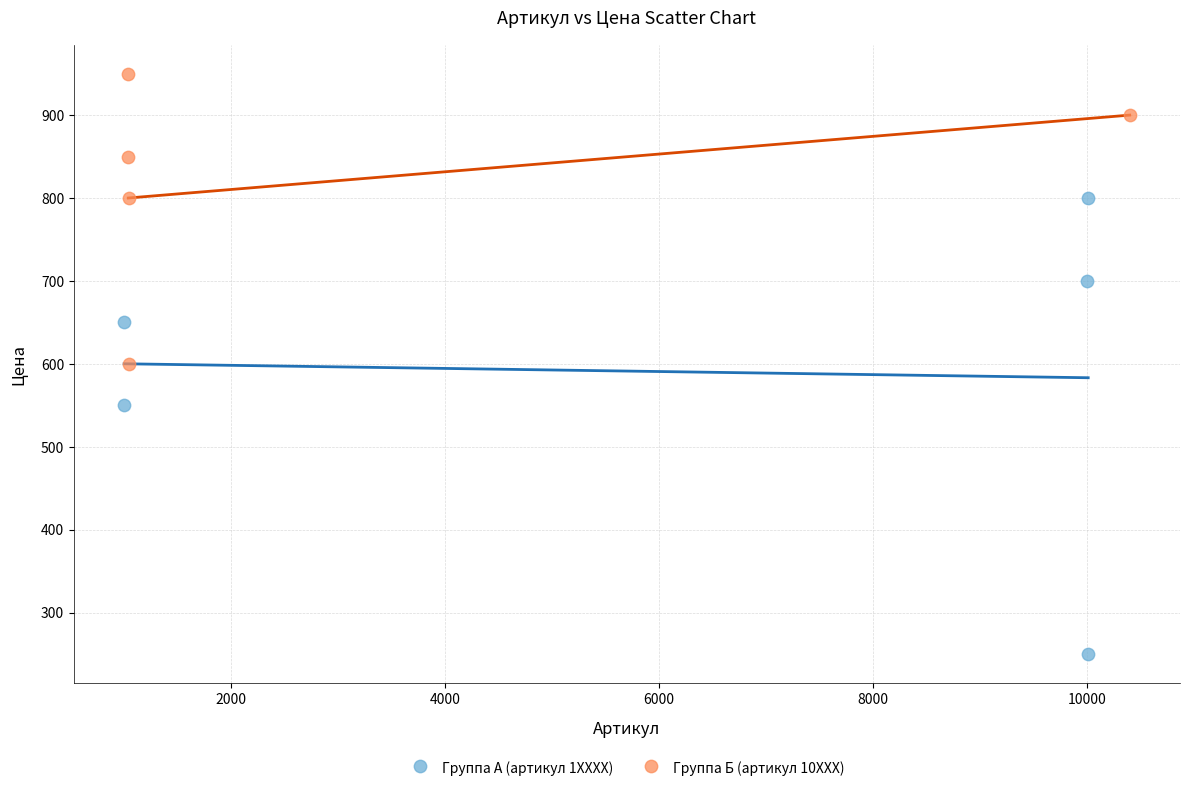

What are all the series names shown in the legend?

Группа А (артикул 1XXXX), Группа Б (артикул 10XXX)